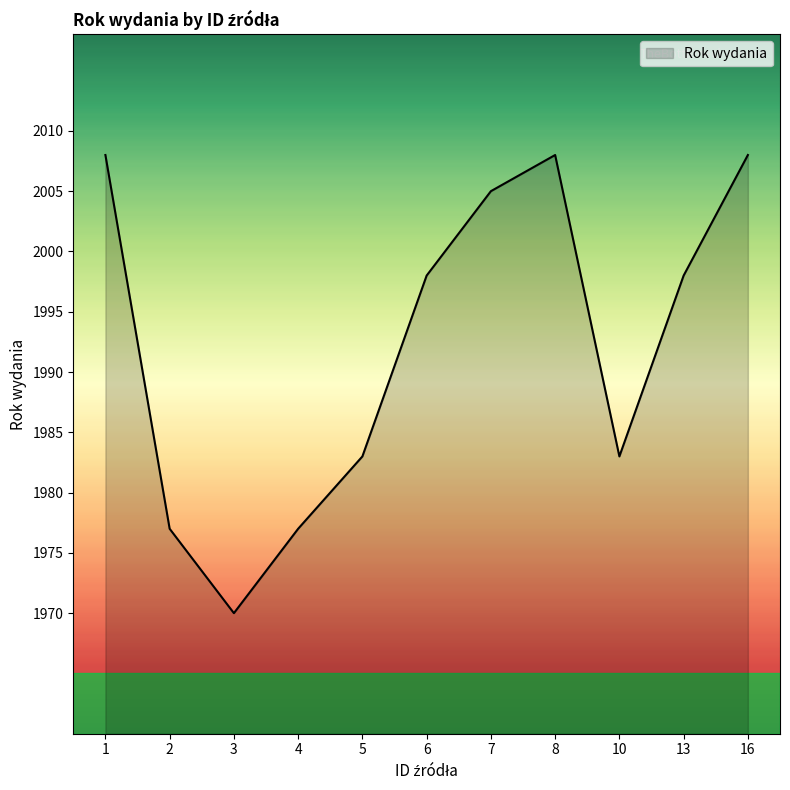

What is the smallest value displayed?

1970